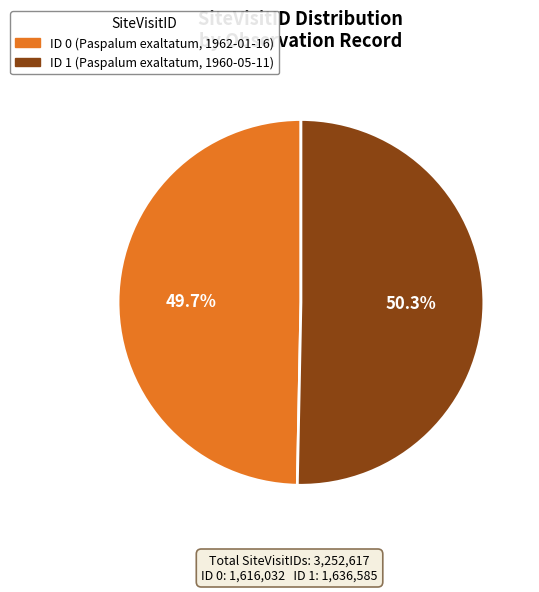

Is it true that ID 0 (Paspalum exaltatum, 1962-01-16) is 44% of the pie?

False